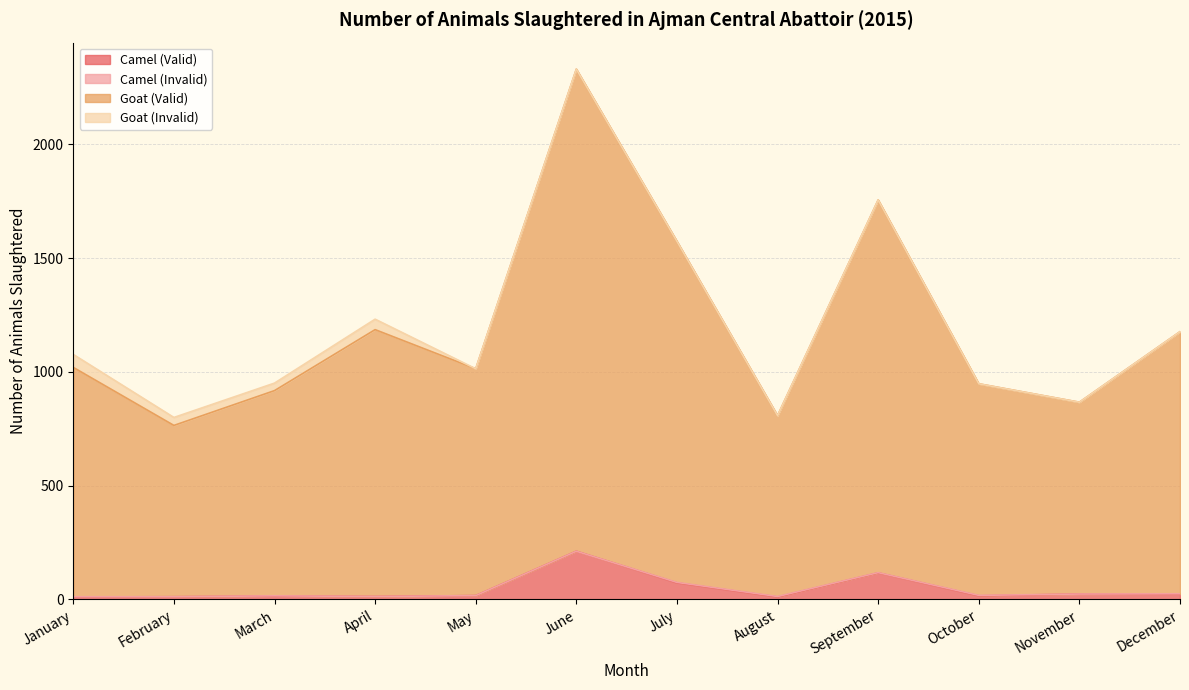

At which category is the sum across all series the highest?

June